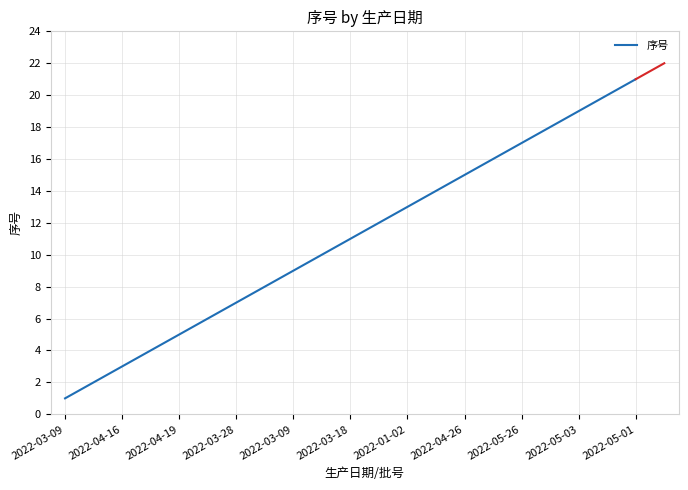

Reading right to left, extract all data points from this chart.

21	20	19	18	17	16	15	14	13	12	11	10	9	8	7	6	5	4	3	2	1